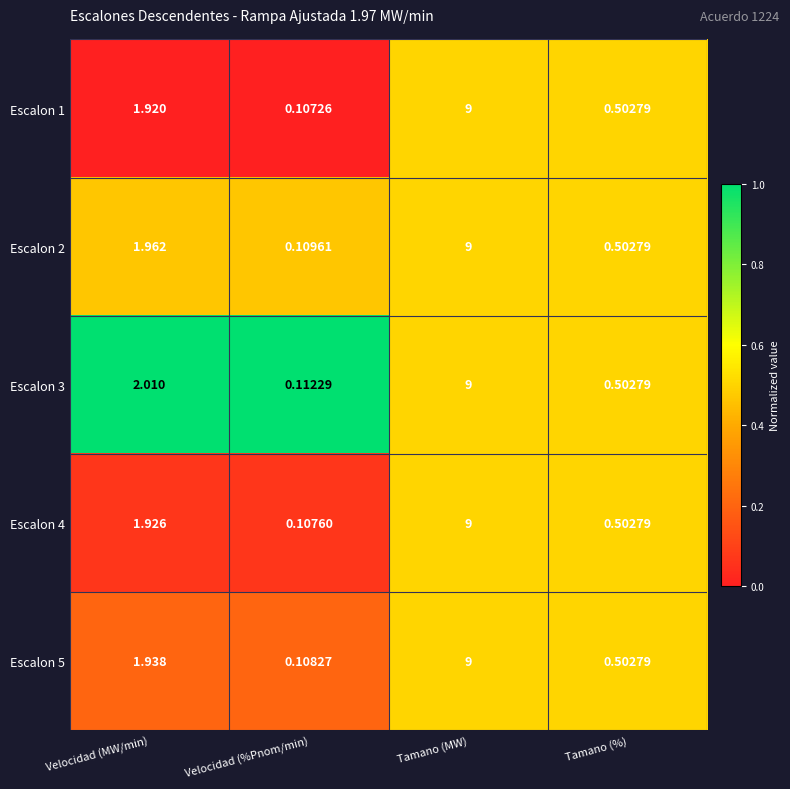

Between Velocidad (MW/min) and Tamano (%), which series saw the biggest shift?

Escalon 3